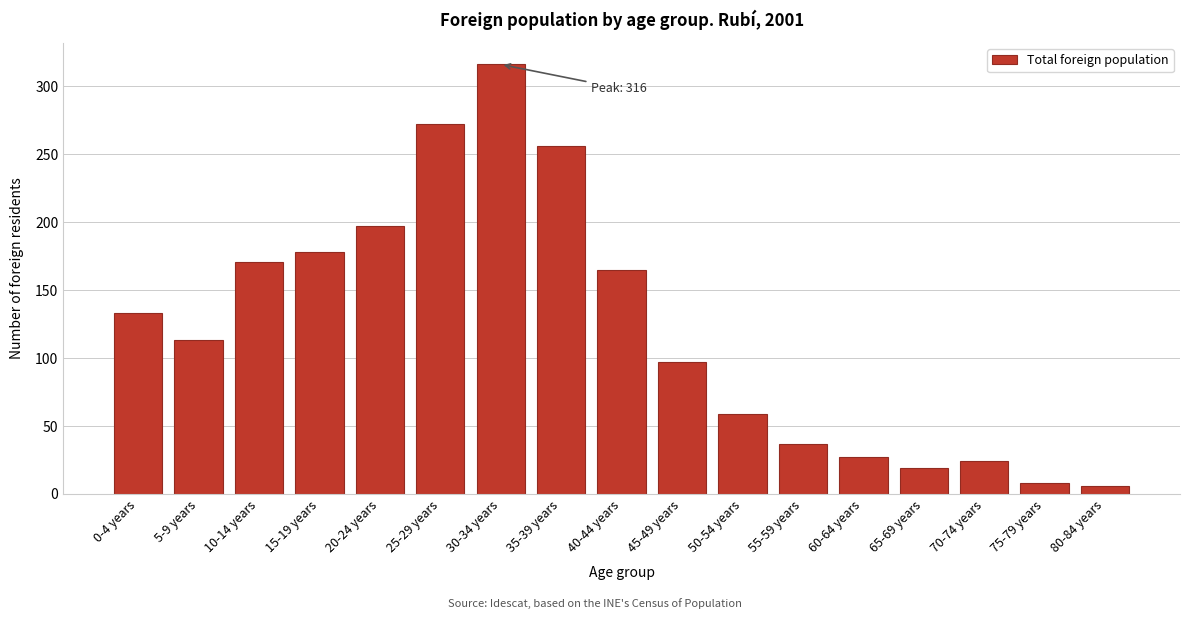

Reading right to left, transcribe all the data shown in this chart.

6	8	24	19	27	37	59	97	165	256	316	272	197	178	171	113	133